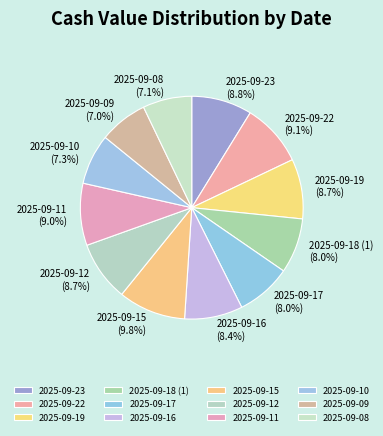

How much of the chart is everything except 2025-09-12?

91.3%